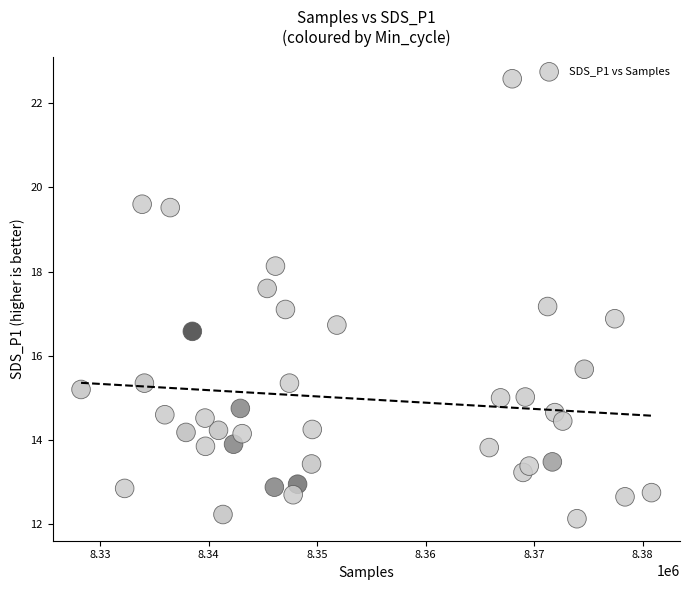

How many data points are displayed?

40